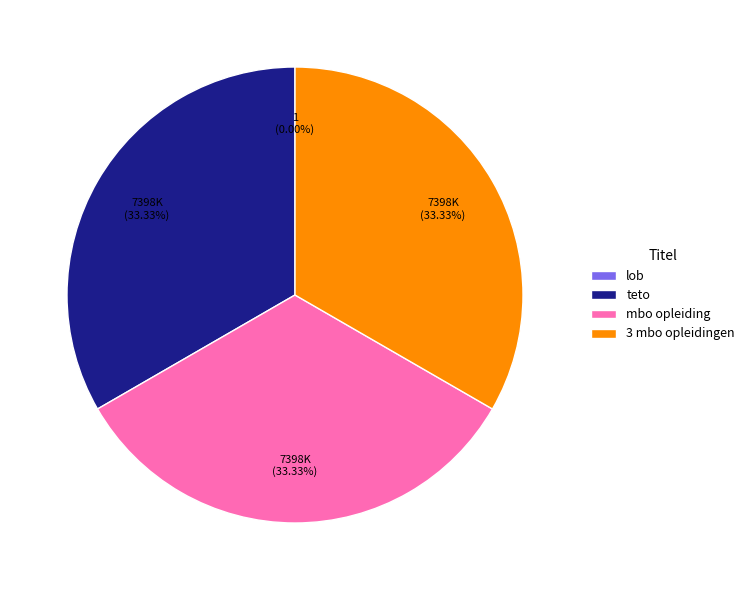

Is 3 mbo opleidingen the majority of the pie?

No